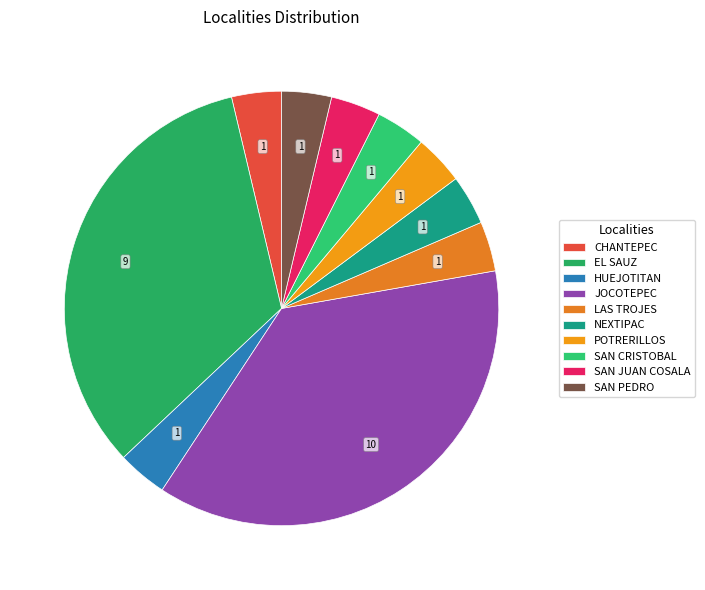

Between SAN JUAN COSALA and EL SAUZ, which is larger?

EL SAUZ